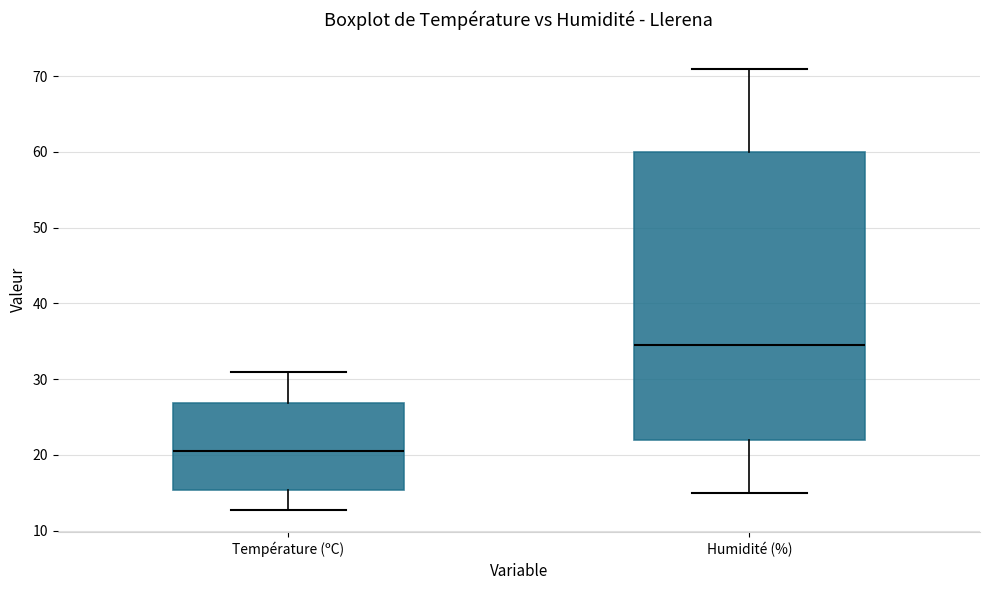

Reading left to right, read every box against the y-axis: the position of its median line, the range the box covers, and the ends of its whiskers. The values are not printed on the chart, so give them approximately, as read against the axis.

Température (ºC): median 21, box 15 to 27, whiskers 13 to 31
Humidité (%): median 35, box 22 to 60, whiskers 15 to 71